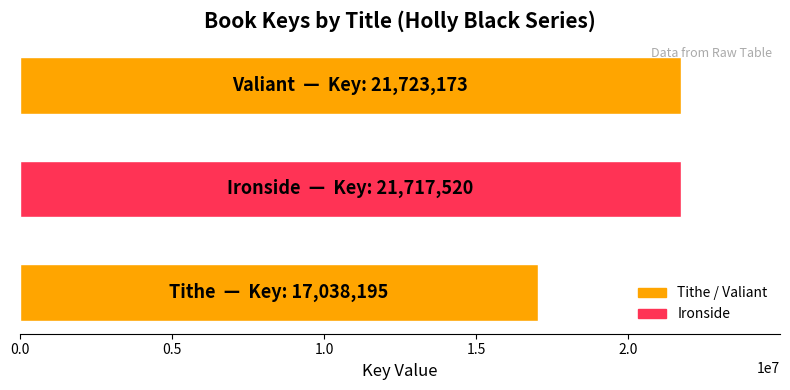

What is the maximum value shown in the chart?

21723173